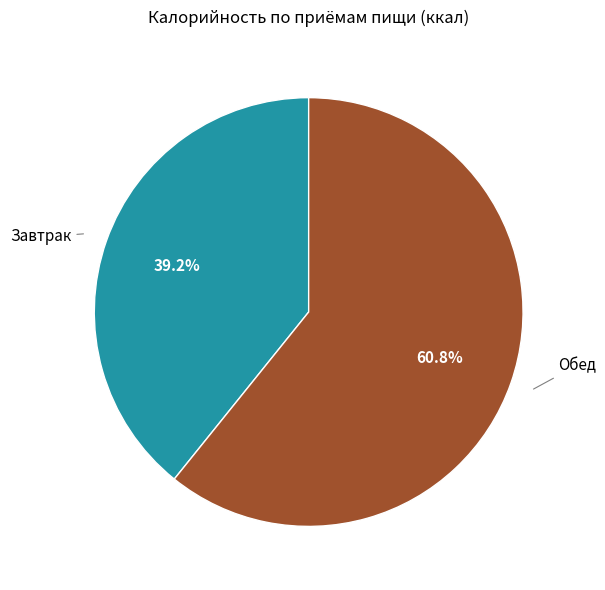

Is there any slice that represents more than half of the pie?

Yes